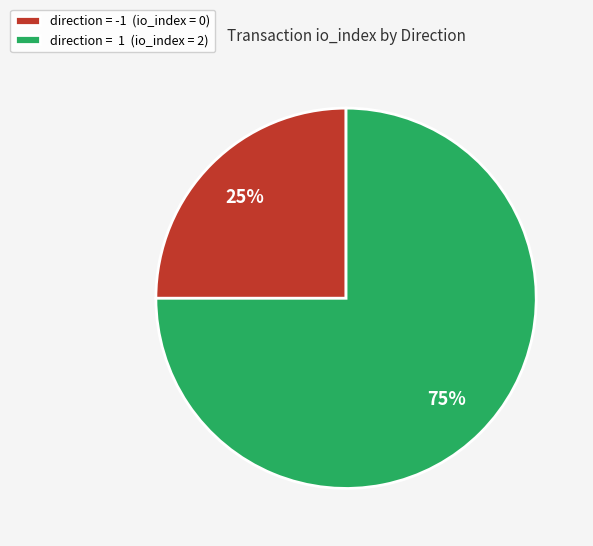

To the nearest percent, what percentage of the pie is direction = 1 (io_index = 2)?

75%